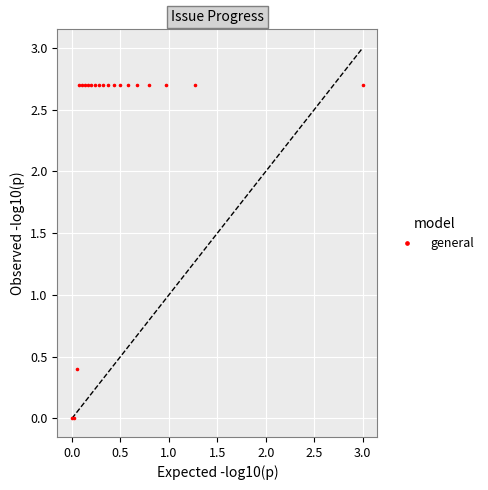

What Y value in the scatter plot is closest to 1?

0.4